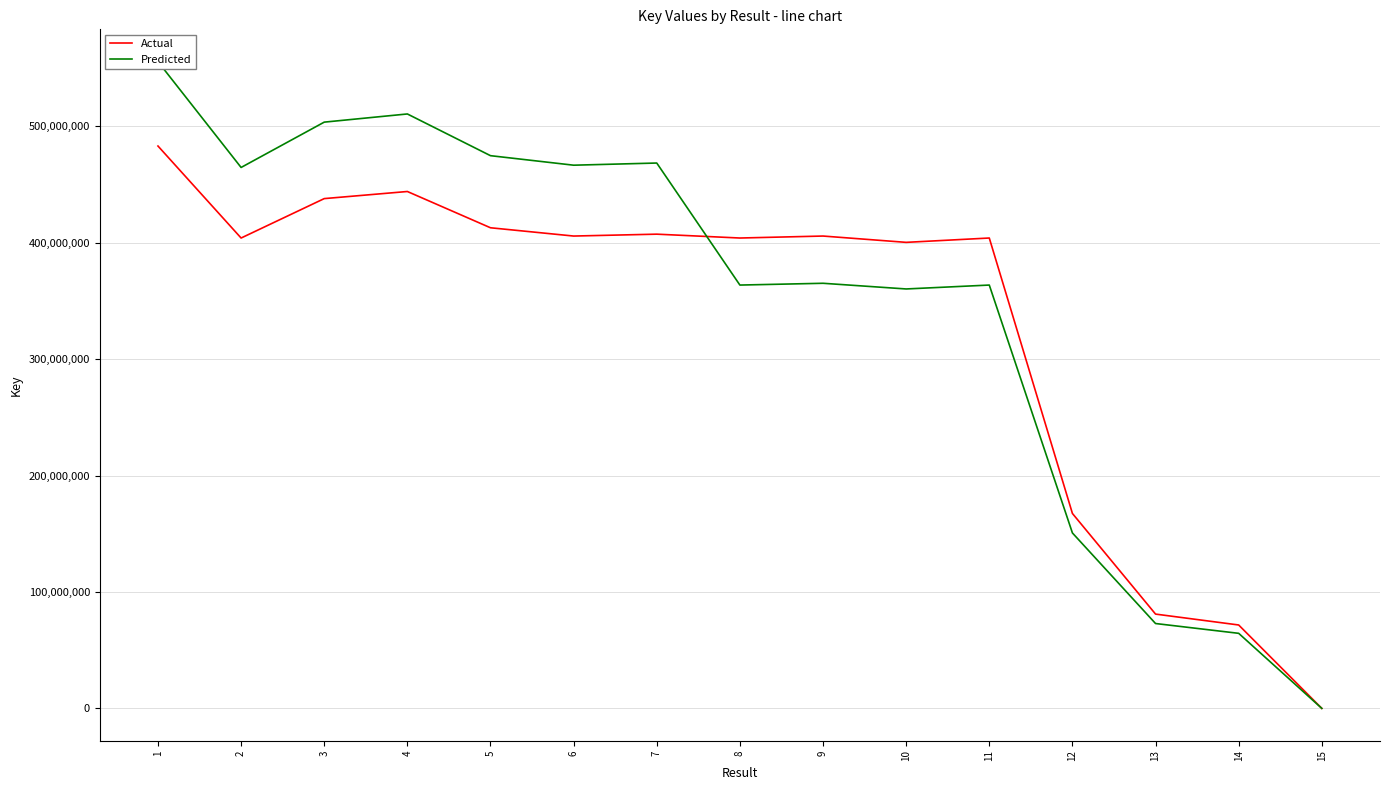

Is it true that Actual equals 230672673.1 at 5?

False